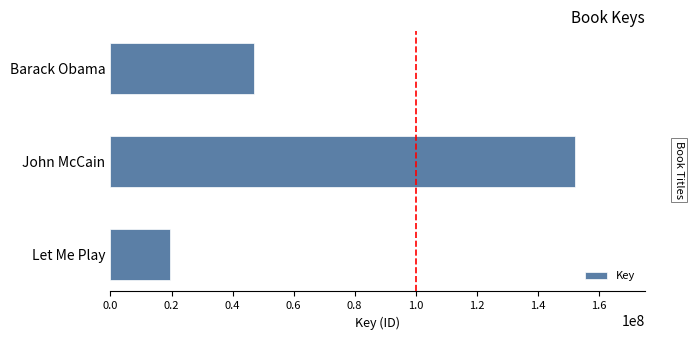

How many distinct data groups are displayed?

1